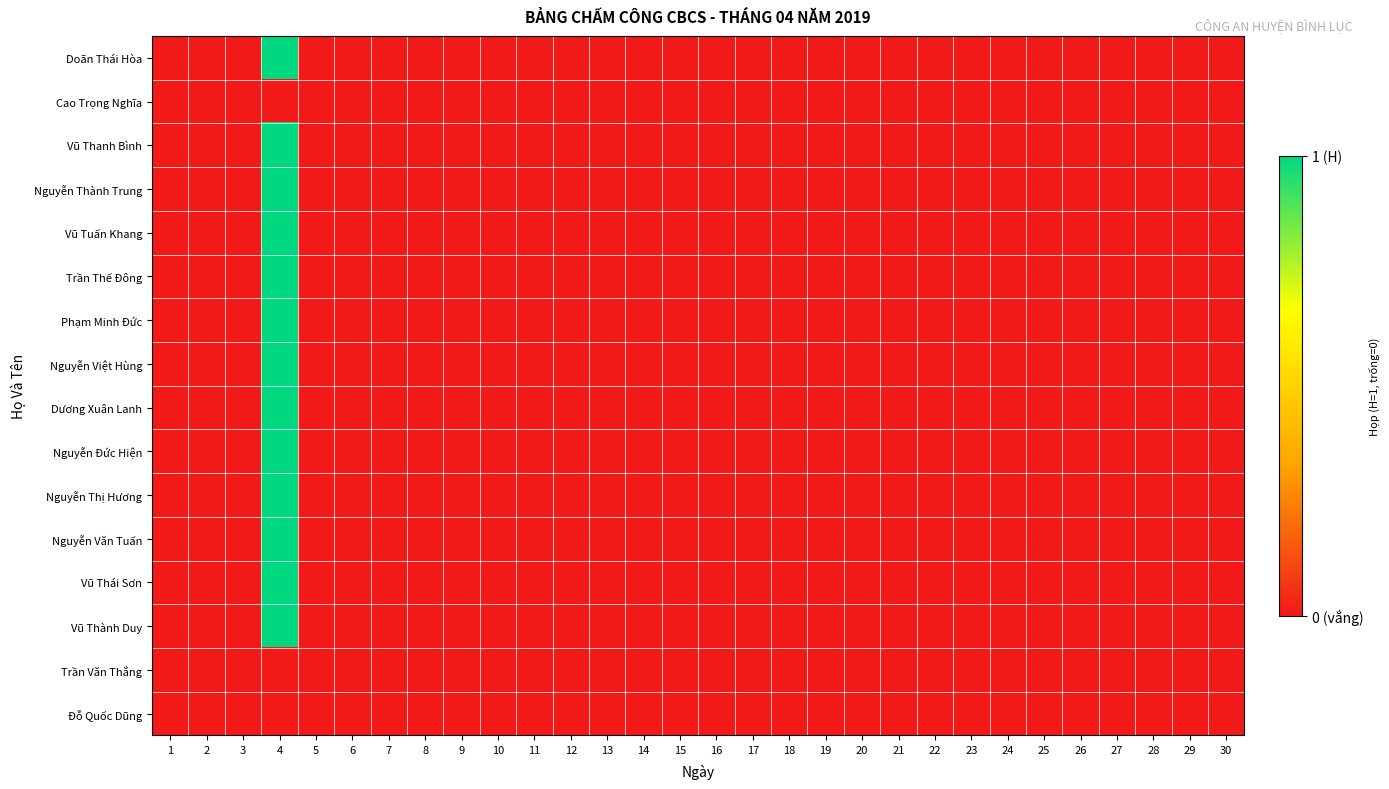

Reading right to left, list all the values displayed in this chart.

Doãn Thái Hòa: 30=0	29=0	28=0	27=0	26=0	25=0	24=0	23=0	22=0	21=0	20=0	19=0	18=0	17=0	16=0	15=0	14=0	13=0	12=0	11=0	10=0	9=0	8=0	7=0	6=0	5=0	4=1	3=0	2=0	1=0
Cao Trọng Nghĩa: 30=0	29=0	28=0	27=0	26=0	25=0	24=0	23=0	22=0	21=0	20=0	19=0	18=0	17=0	16=0	15=0	14=0	13=0	12=0	11=0	10=0	9=0	8=0	7=0	6=0	5=0	4=0	3=0	2=0	1=0
Vũ Thanh Bình: 30=0	29=0	28=0	27=0	26=0	25=0	24=0	23=0	22=0	21=0	20=0	19=0	18=0	17=0	16=0	15=0	14=0	13=0	12=0	11=0	10=0	9=0	8=0	7=0	6=0	5=0	4=1	3=0	2=0	1=0
Nguyễn Thành Trung: 30=0	29=0	28=0	27=0	26=0	25=0	24=0	23=0	22=0	21=0	20=0	19=0	18=0	17=0	16=0	15=0	14=0	13=0	12=0	11=0	10=0	9=0	8=0	7=0	6=0	5=0	4=1	3=0	2=0	1=0
Vũ Tuấn Khang: 30=0	29=0	28=0	27=0	26=0	25=0	24=0	23=0	22=0	21=0	20=0	19=0	18=0	17=0	16=0	15=0	14=0	13=0	12=0	11=0	10=0	9=0	8=0	7=0	6=0	5=0	4=1	3=0	2=0	1=0
Trần Thế Đông: 30=0	29=0	28=0	27=0	26=0	25=0	24=0	23=0	22=0	21=0	20=0	19=0	18=0	17=0	16=0	15=0	14=0	13=0	12=0	11=0	10=0	9=0	8=0	7=0	6=0	5=0	4=1	3=0	2=0	1=0
Phạm Minh Đức: 30=0	29=0	28=0	27=0	26=0	25=0	24=0	23=0	22=0	21=0	20=0	19=0	18=0	17=0	16=0	15=0	14=0	13=0	12=0	11=0	10=0	9=0	8=0	7=0	6=0	5=0	4=1	3=0	2=0	1=0
Nguyễn Việt Hùng: 30=0	29=0	28=0	27=0	26=0	25=0	24=0	23=0	22=0	21=0	20=0	19=0	18=0	17=0	16=0	15=0	14=0	13=0	12=0	11=0	10=0	9=0	8=0	7=0	6=0	5=0	4=1	3=0	2=0	1=0
Dương Xuân Lanh: 30=0	29=0	28=0	27=0	26=0	25=0	24=0	23=0	22=0	21=0	20=0	19=0	18=0	17=0	16=0	15=0	14=0	13=0	12=0	11=0	10=0	9=0	8=0	7=0	6=0	5=0	4=1	3=0	2=0	1=0
Nguyễn Đức Hiện: 30=0	29=0	28=0	27=0	26=0	25=0	24=0	23=0	22=0	21=0	20=0	19=0	18=0	17=0	16=0	15=0	14=0	13=0	12=0	11=0	10=0	9=0	8=0	7=0	6=0	5=0	4=1	3=0	2=0	1=0
Nguyễn Thị Hương: 30=0	29=0	28=0	27=0	26=0	25=0	24=0	23=0	22=0	21=0	20=0	19=0	18=0	17=0	16=0	15=0	14=0	13=0	12=0	11=0	10=0	9=0	8=0	7=0	6=0	5=0	4=1	3=0	2=0	1=0
Nguyễn Văn Tuấn: 30=0	29=0	28=0	27=0	26=0	25=0	24=0	23=0	22=0	21=0	20=0	19=0	18=0	17=0	16=0	15=0	14=0	13=0	12=0	11=0	10=0	9=0	8=0	7=0	6=0	5=0	4=1	3=0	2=0	1=0
Vũ Thái Sơn: 30=0	29=0	28=0	27=0	26=0	25=0	24=0	23=0	22=0	21=0	20=0	19=0	18=0	17=0	16=0	15=0	14=0	13=0	12=0	11=0	10=0	9=0	8=0	7=0	6=0	5=0	4=1	3=0	2=0	1=0
Vũ Thành Duy: 30=0	29=0	28=0	27=0	26=0	25=0	24=0	23=0	22=0	21=0	20=0	19=0	18=0	17=0	16=0	15=0	14=0	13=0	12=0	11=0	10=0	9=0	8=0	7=0	6=0	5=0	4=1	3=0	2=0	1=0
Trần Văn Thắng: 30=0	29=0	28=0	27=0	26=0	25=0	24=0	23=0	22=0	21=0	20=0	19=0	18=0	17=0	16=0	15=0	14=0	13=0	12=0	11=0	10=0	9=0	8=0	7=0	6=0	5=0	4=0	3=0	2=0	1=0
Đỗ Quốc Dũng: 30=0	29=0	28=0	27=0	26=0	25=0	24=0	23=0	22=0	21=0	20=0	19=0	18=0	17=0	16=0	15=0	14=0	13=0	12=0	11=0	10=0	9=0	8=0	7=0	6=0	5=0	4=0	3=0	2=0	1=0